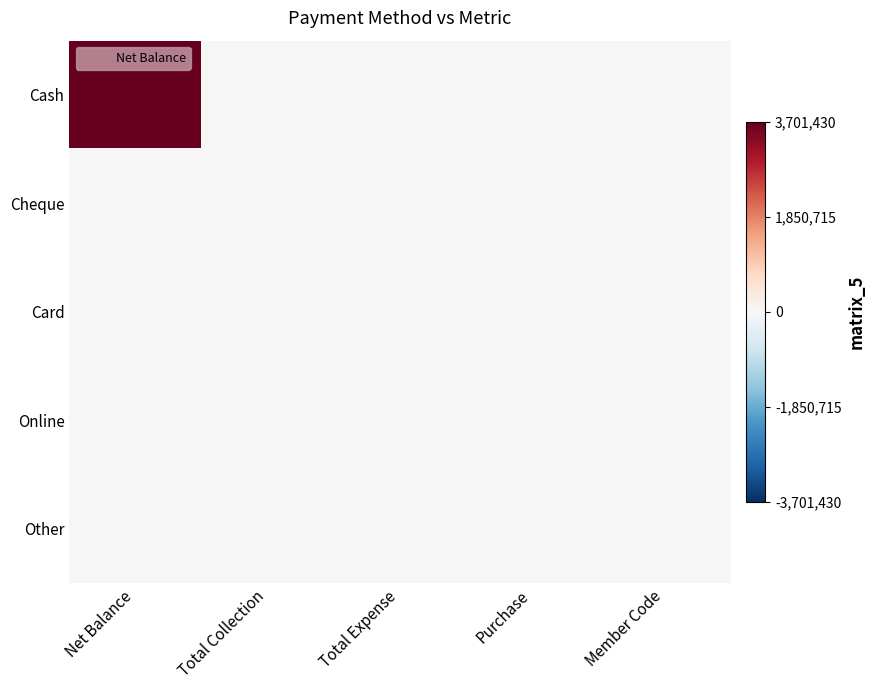

What is the greatest value displayed?

3701430